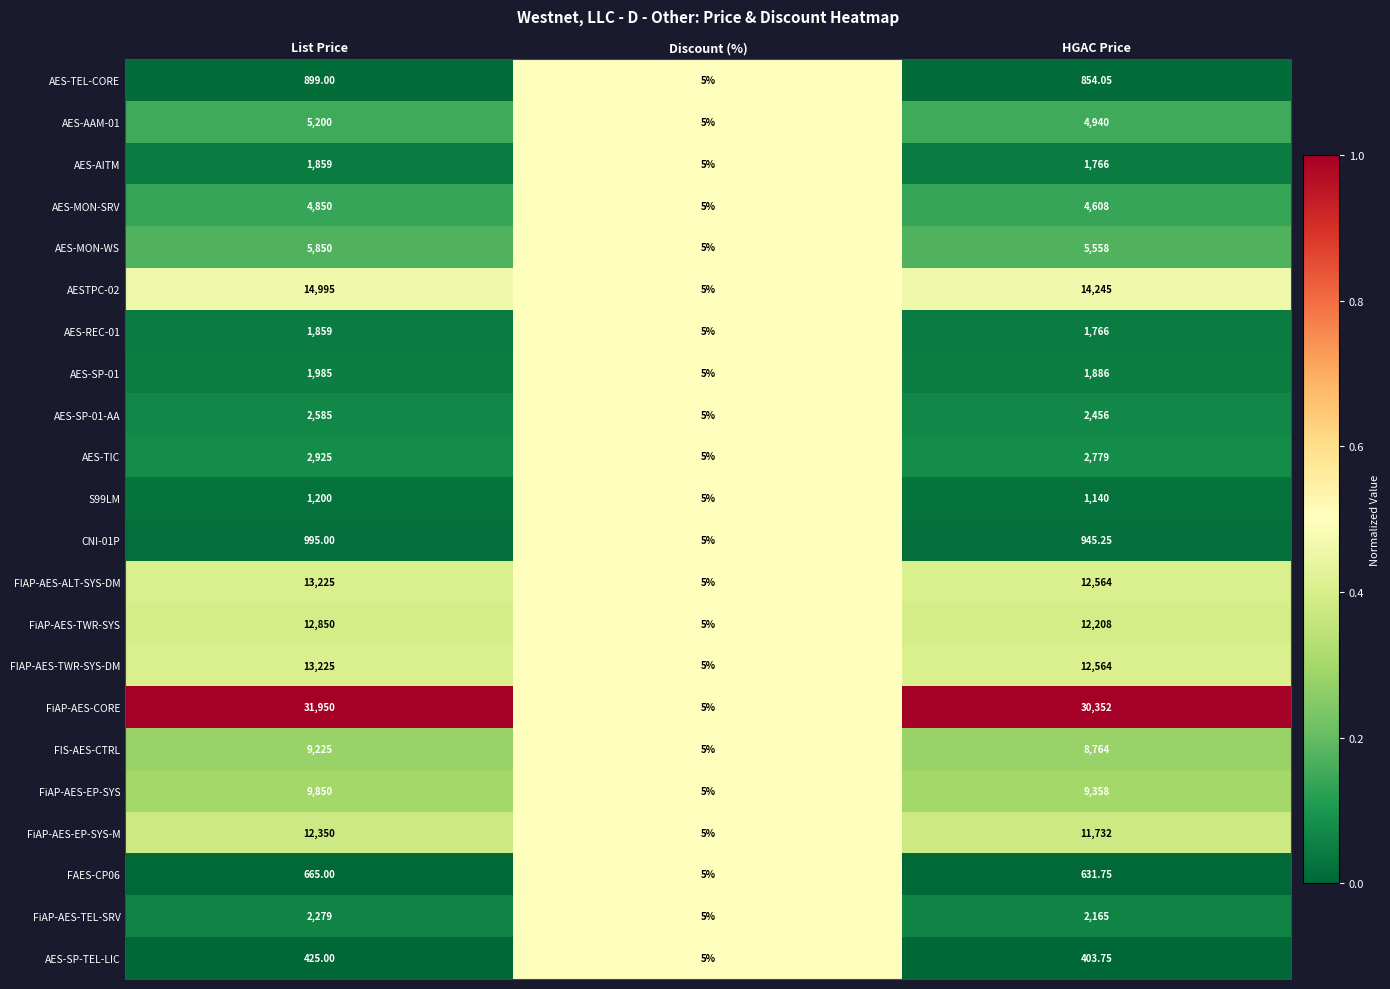

At which label does S99LM reach its minimum?

Discount (%)